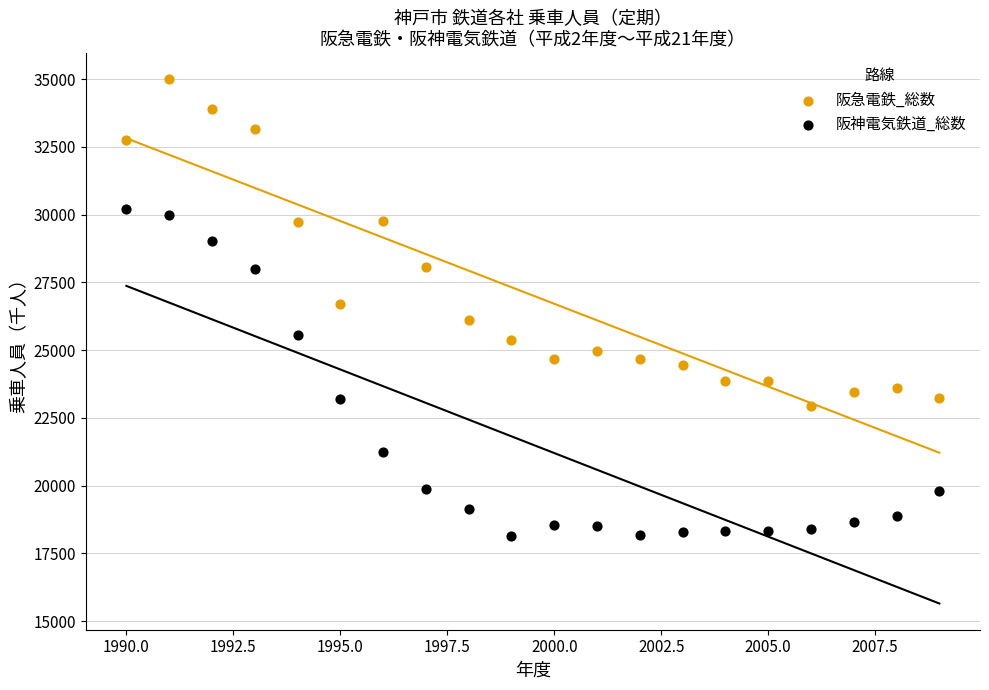

What is the X range (max minus min) for the scatter plot?

19